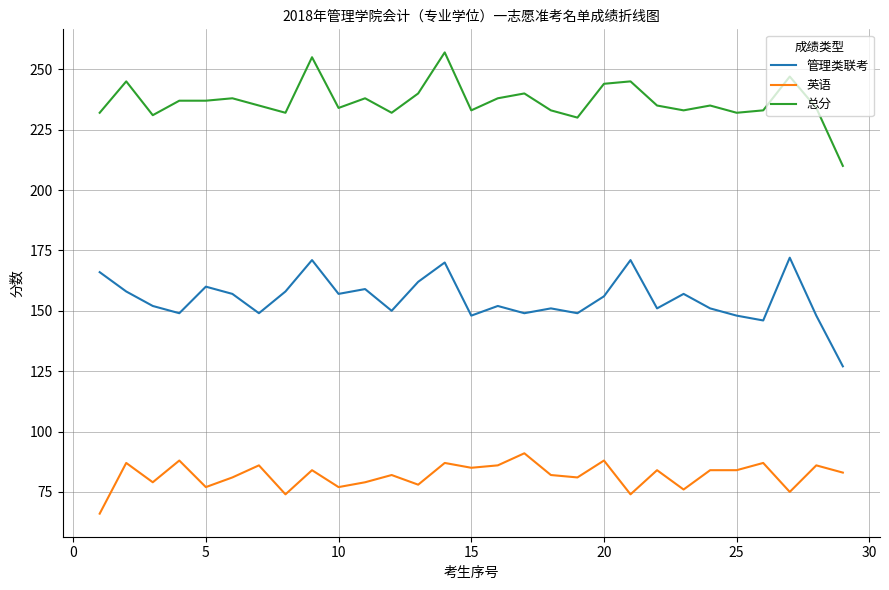

Which series has the largest total across all categories?

总分